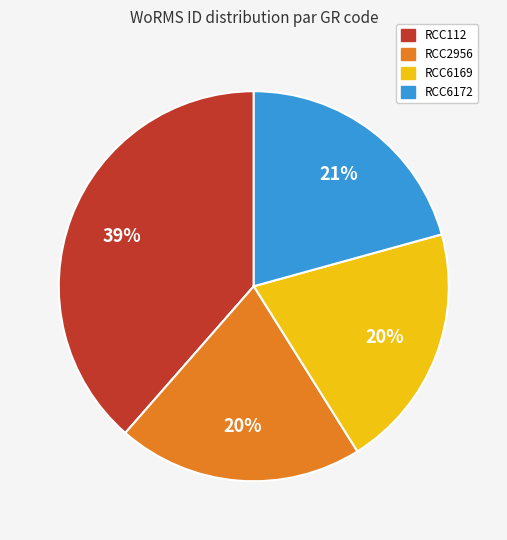

Does RCC6169 represent more than half of the total?

No